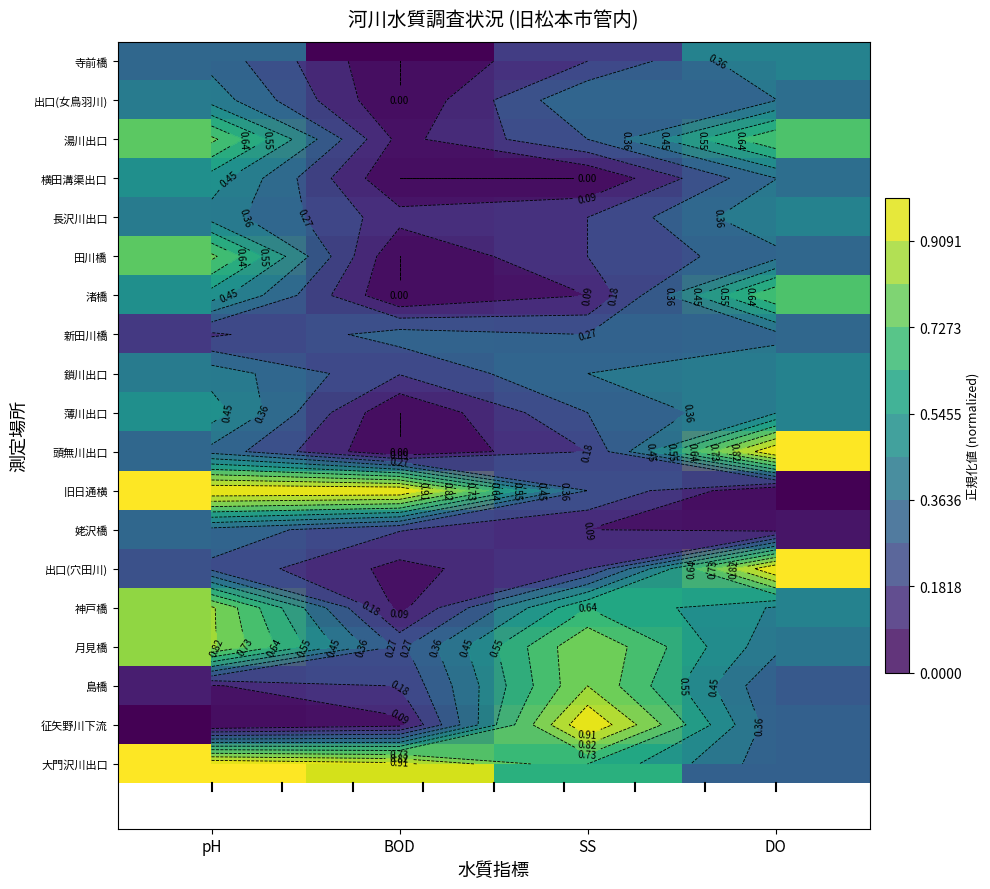

Which category has the highest value in the 渚橋 series?

DO